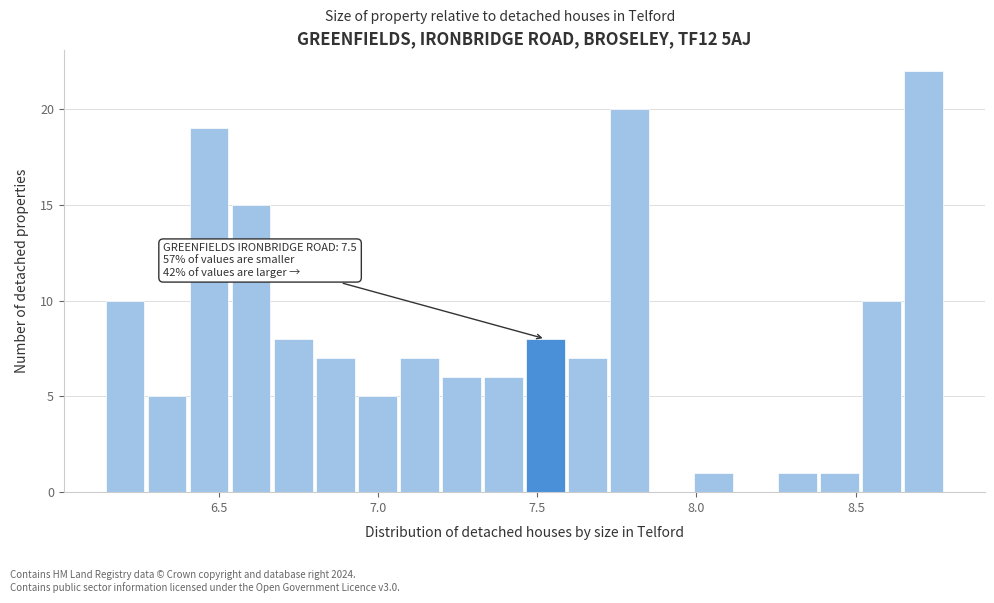

Read against the x-axis, roughly where is the centre of the tallest bar?

8.70